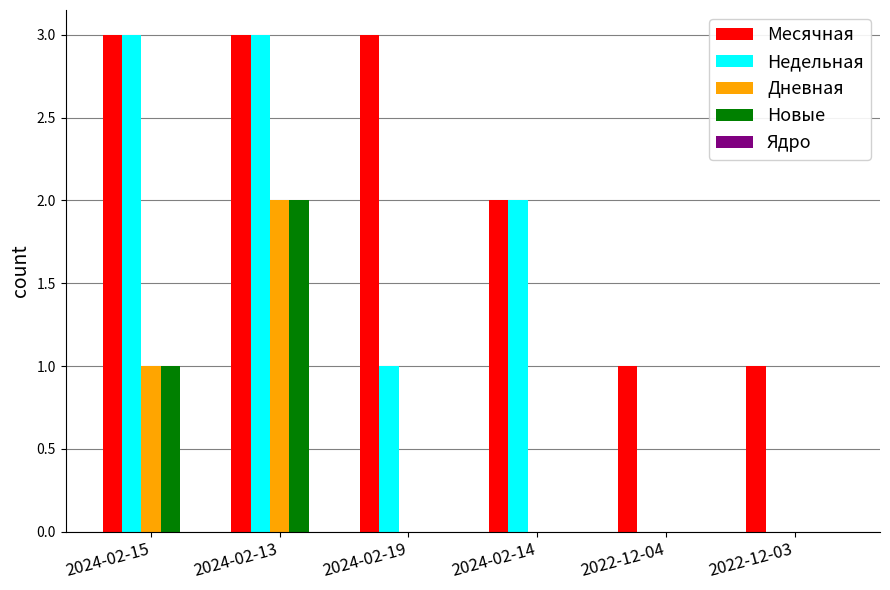

Which series has the widest spread of values?

Недельная